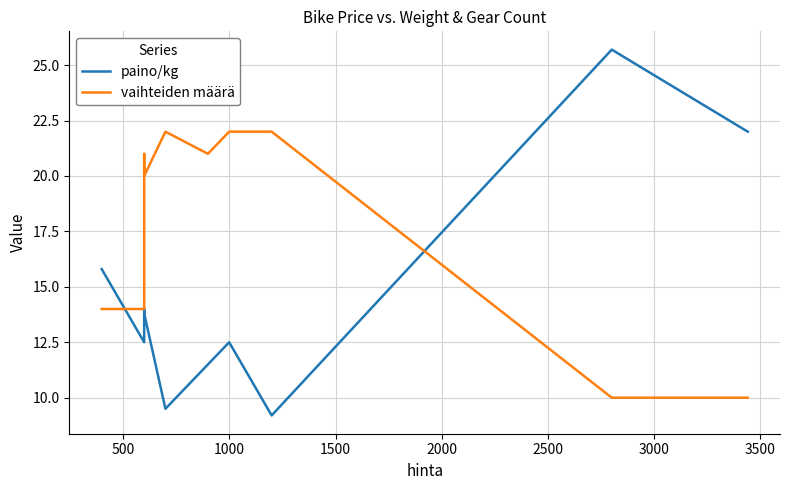

At how many categories does at least one series exceed 12?

10